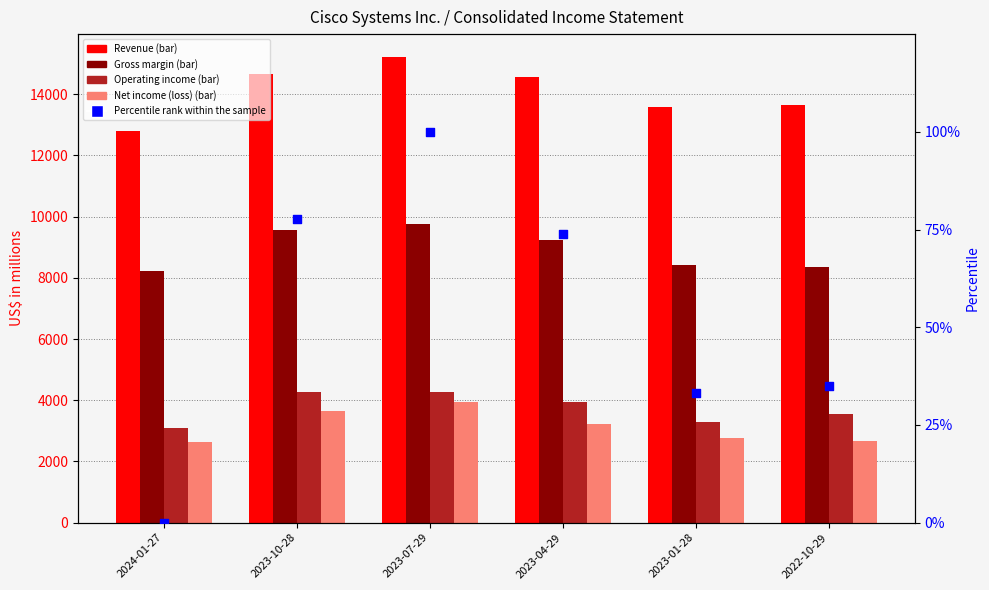

Which series contains the lowest Y value?

Percentile rank within the sample